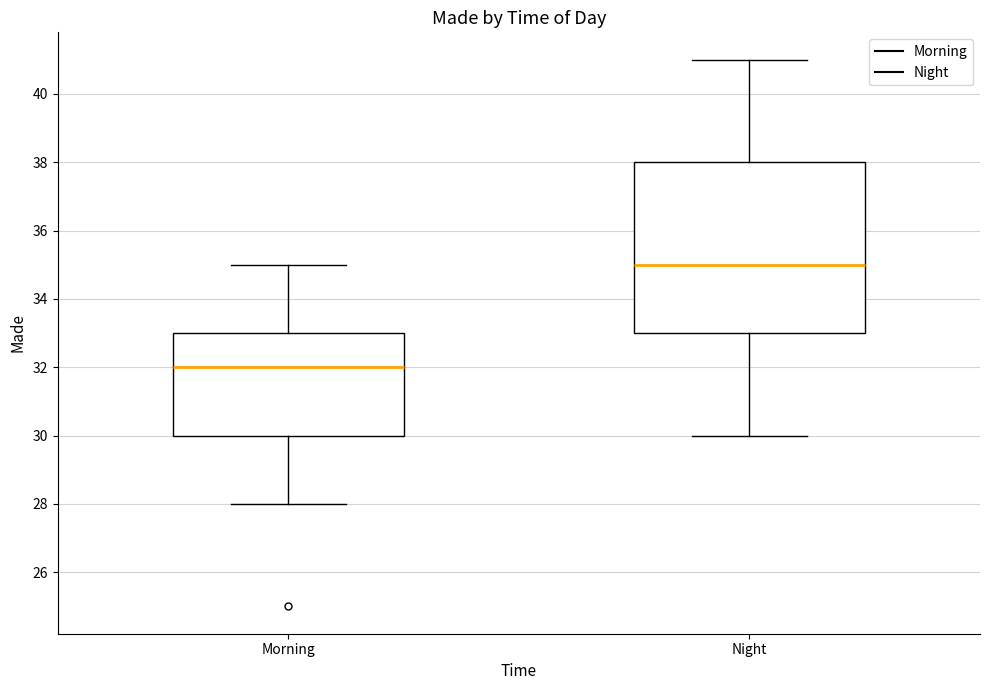

Reading left to right, read every box against the y-axis: the position of its median line, the range the box covers, and the ends of its whiskers. The values are not printed on the chart, so give them approximately, as read against the axis.

Morning: median 32, box 30 to 33, whiskers 28 to 35
Night: median 35, box 33 to 38, whiskers 30 to 41